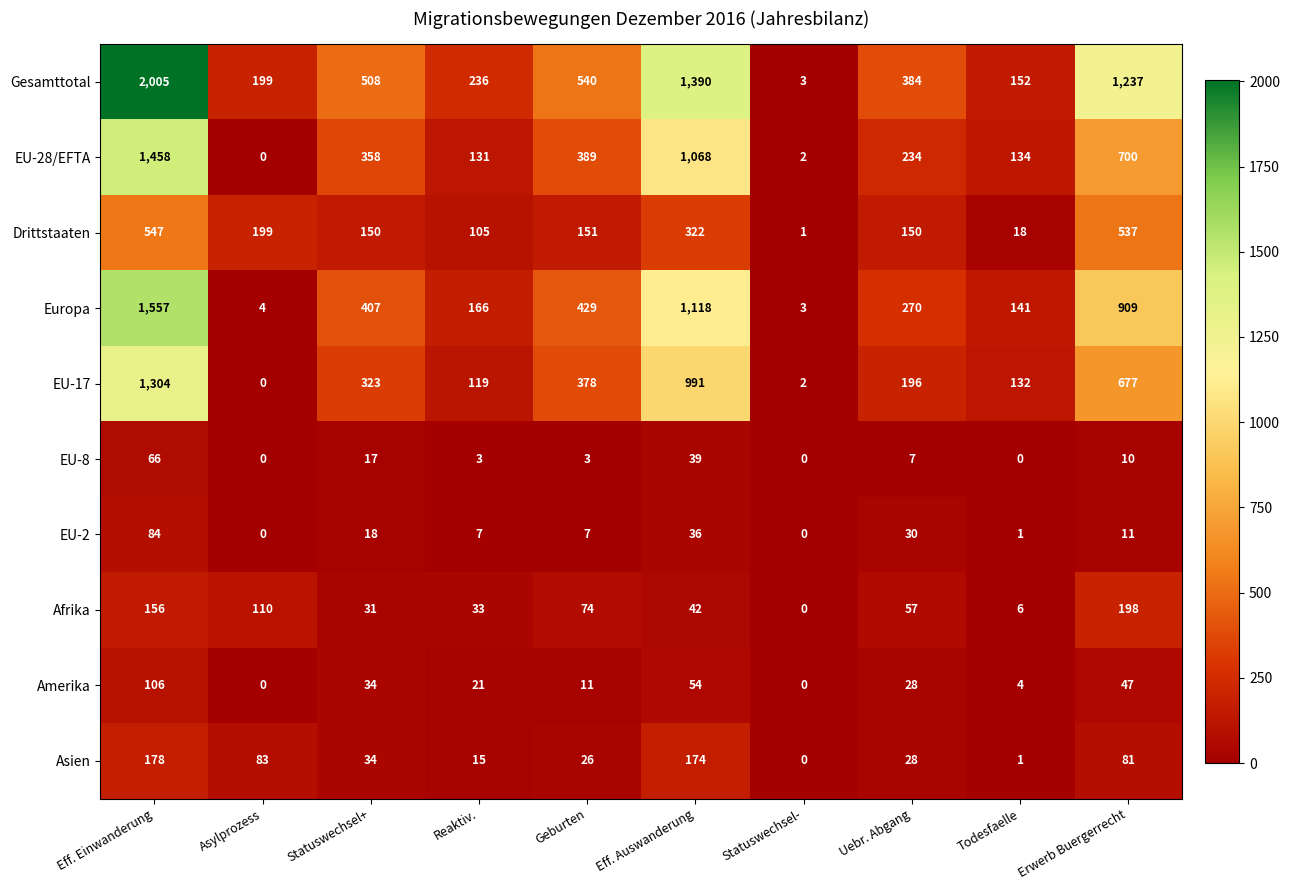

What is the difference between the maximum and minimum values in the Amerika series?

106